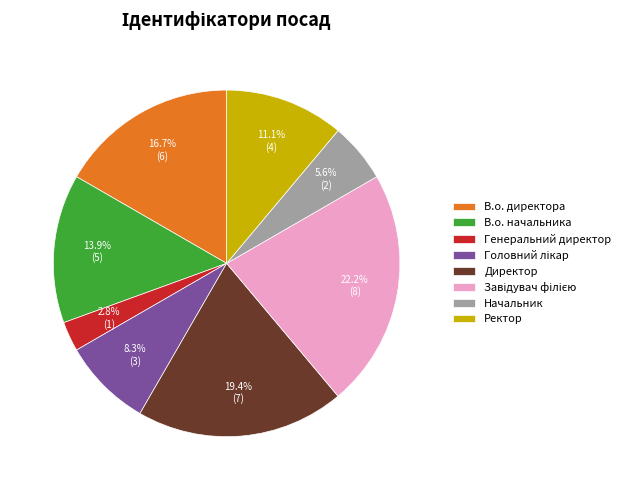

Which slice is the smallest?

Генеральний директор